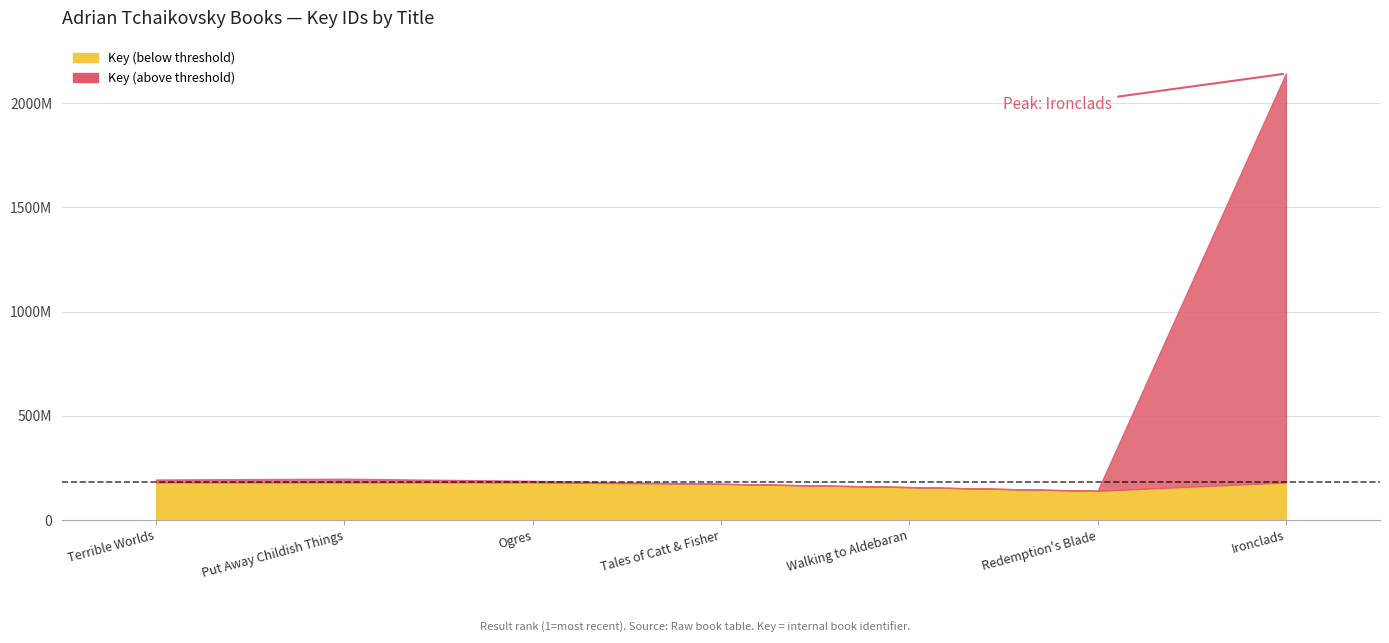

Which has a higher value, 6 or 7?

7